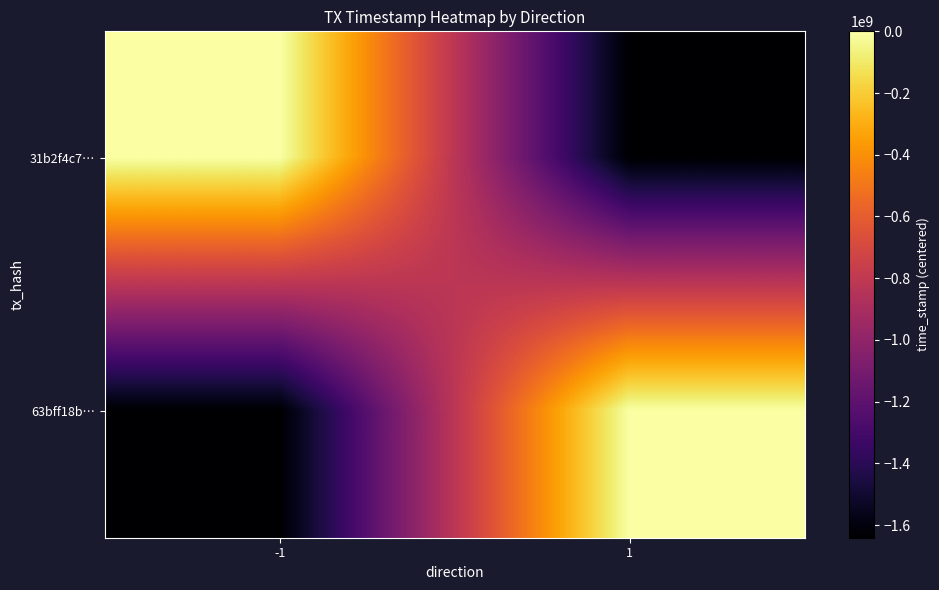

Reading left to right, extract all data points from this chart.

31b2f4c7…: -1=110	1=-1641211393
63bff18b…: -1=-1641211393	1=-110